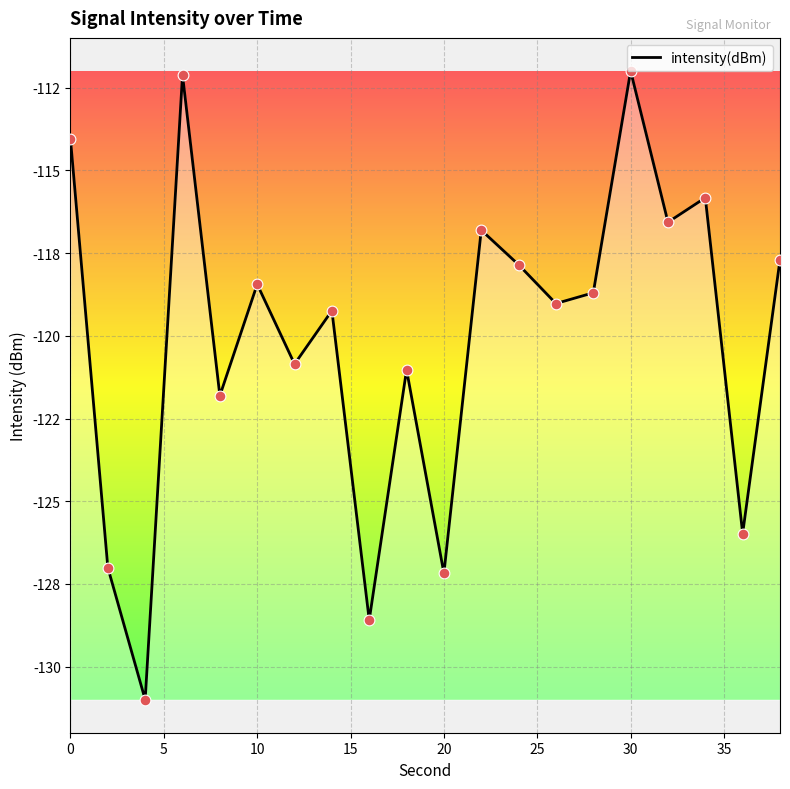

Is this an area chart (filled region under the line)?

Yes